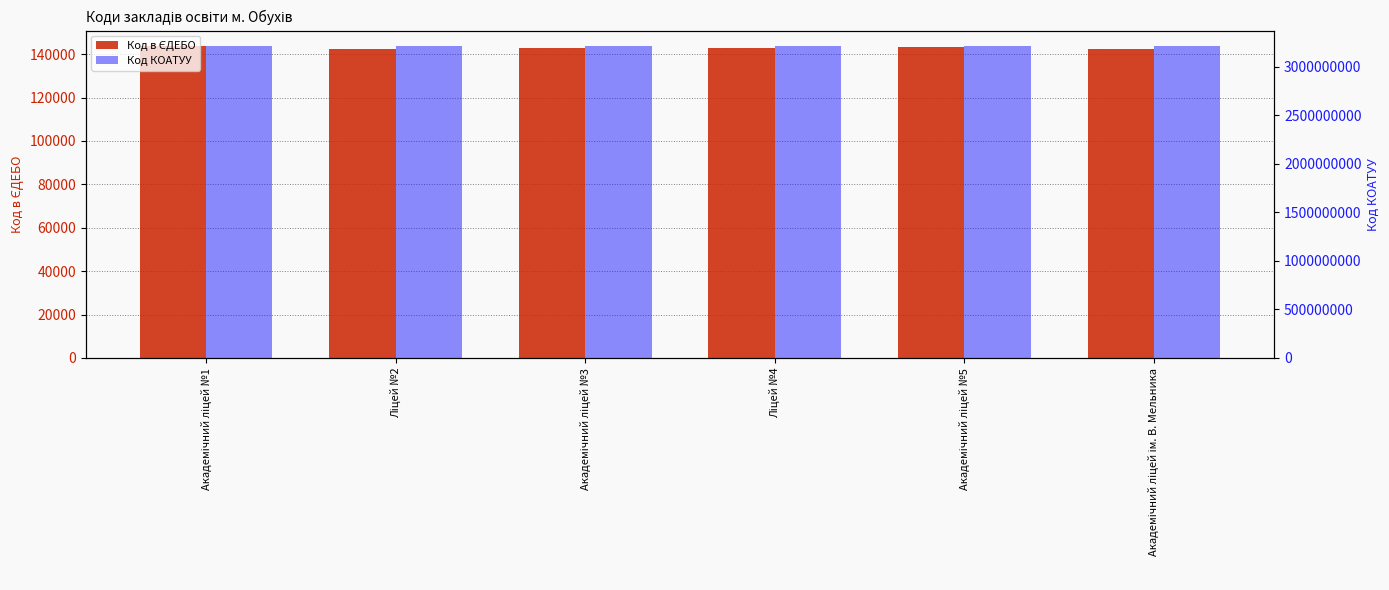

How many categories are shown in the chart?

6